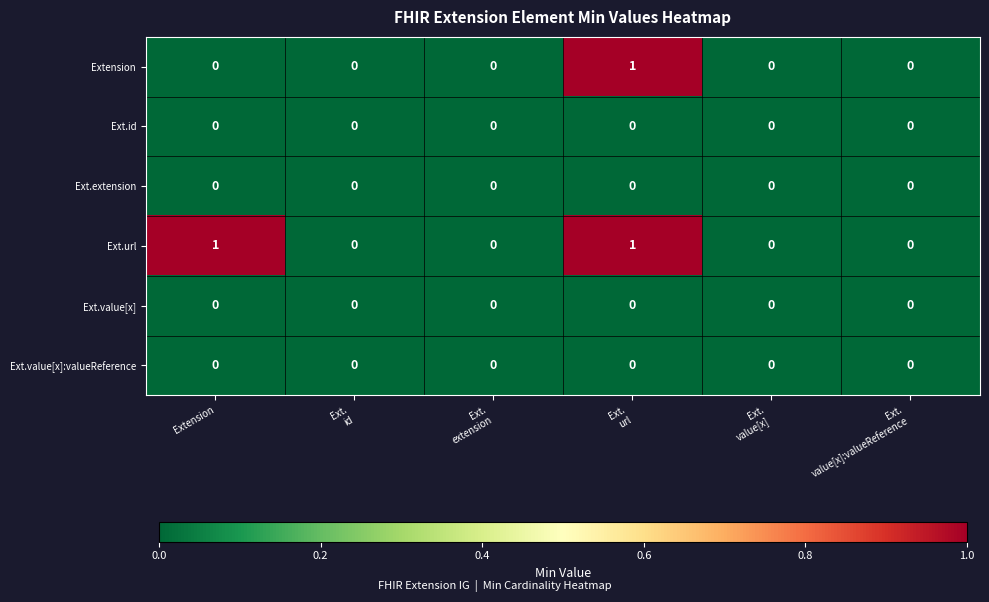

How many distinct data groups are displayed?

6